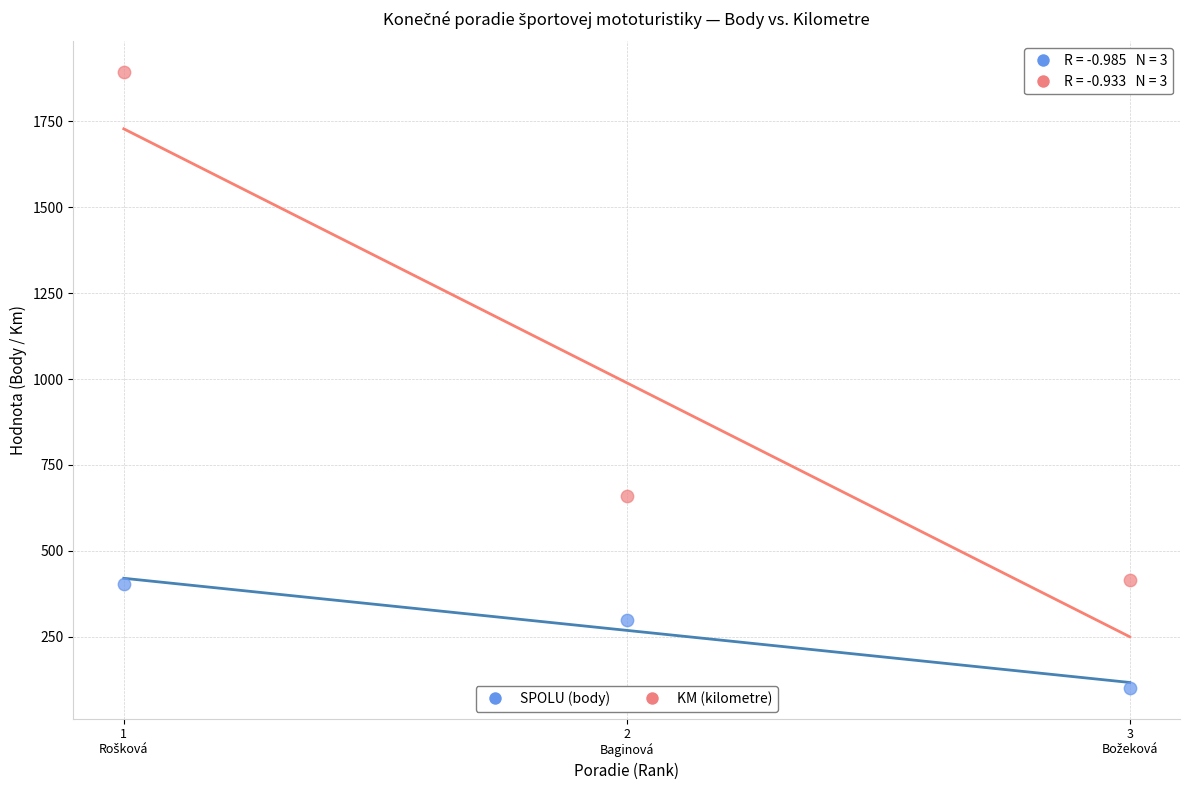

Which series reaches the maximum Y coordinate?

KM (kilometre)